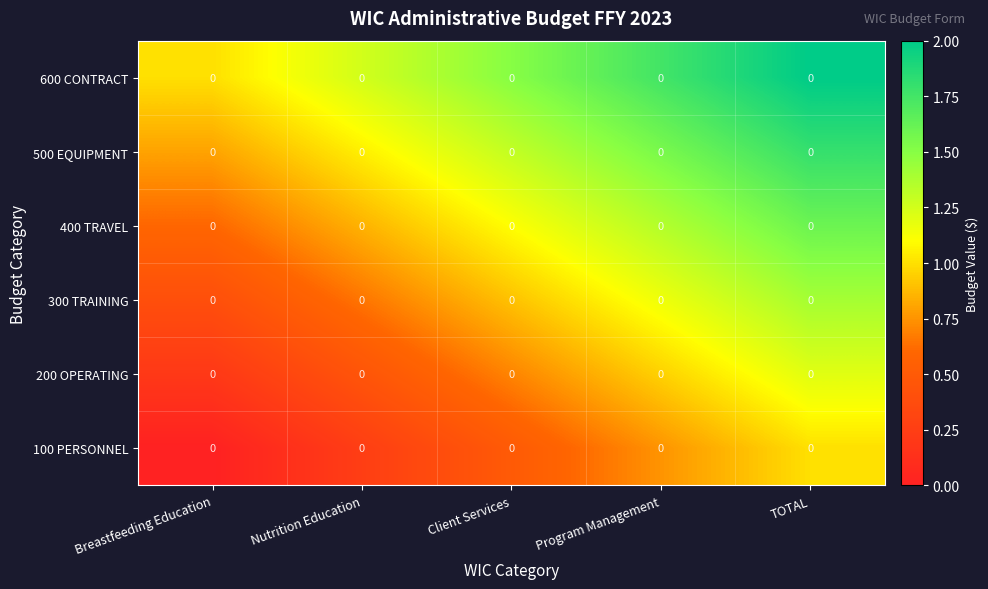

Is it true that 100 PERSONNEL equals 0.7 at Client Services?

False